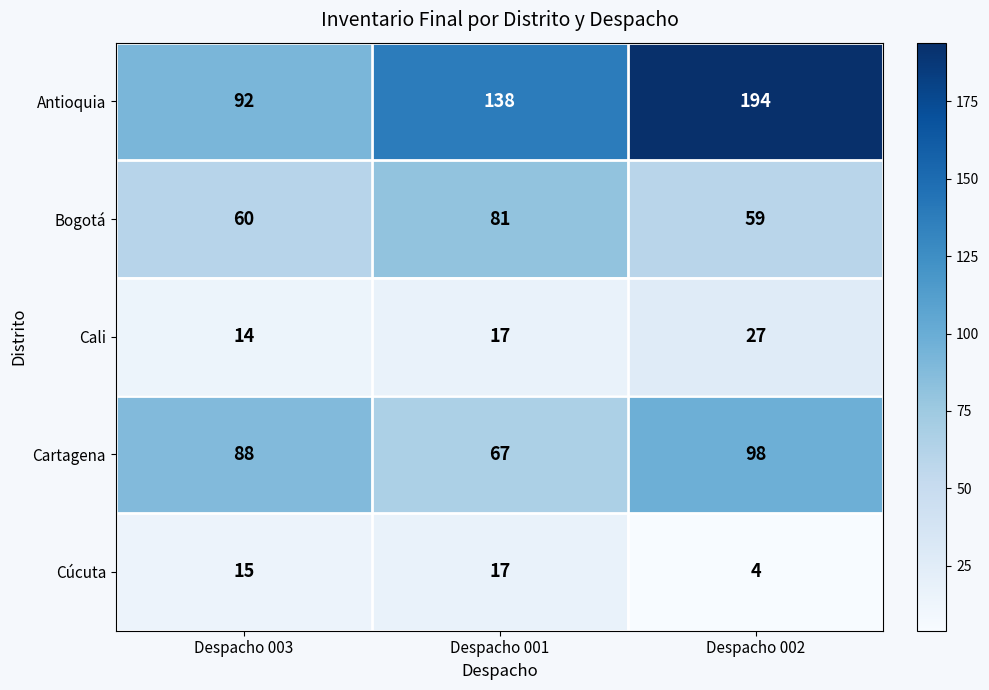

At how many categories does at least one series exceed 64?

3